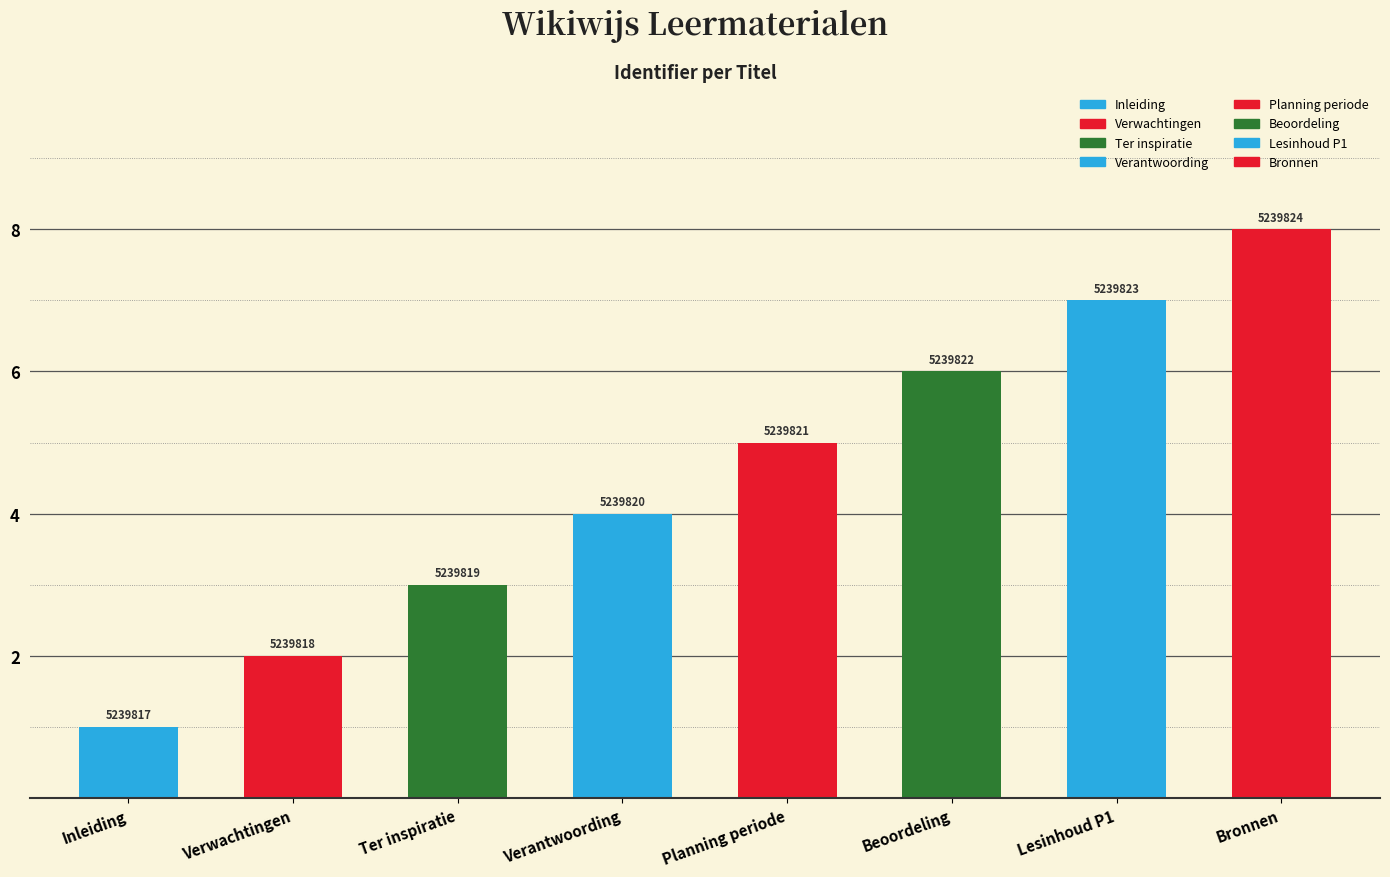

Reading right to left, extract all data points from this chart.

8	7	6	5	4	3	2	1